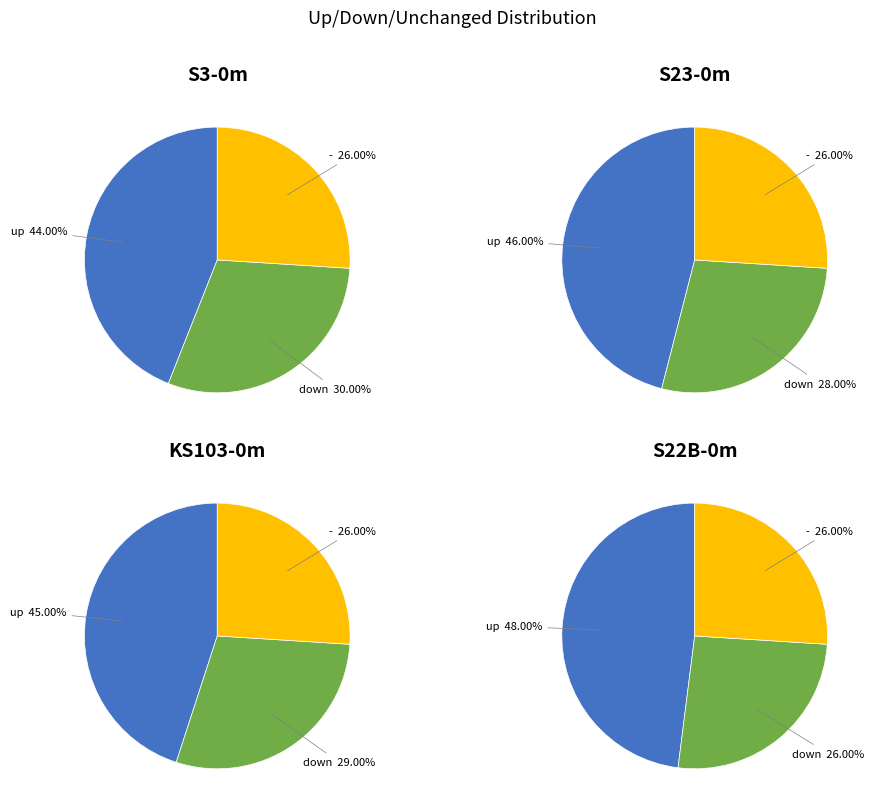

What is the ratio of the value at - to the value at up?

0.6